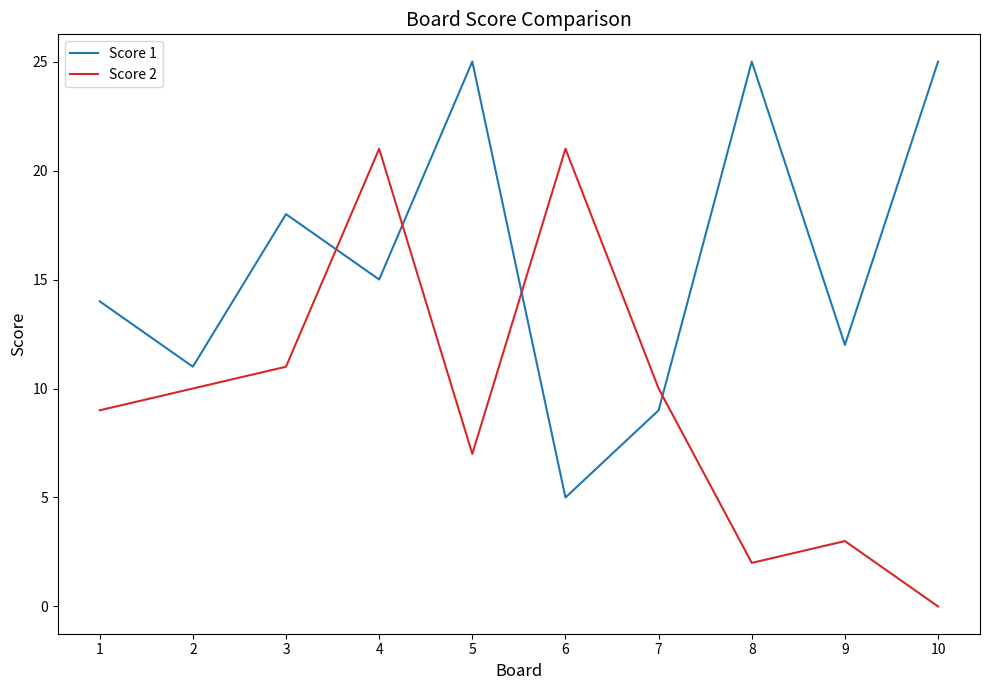

How many distinct data groups are displayed?

2